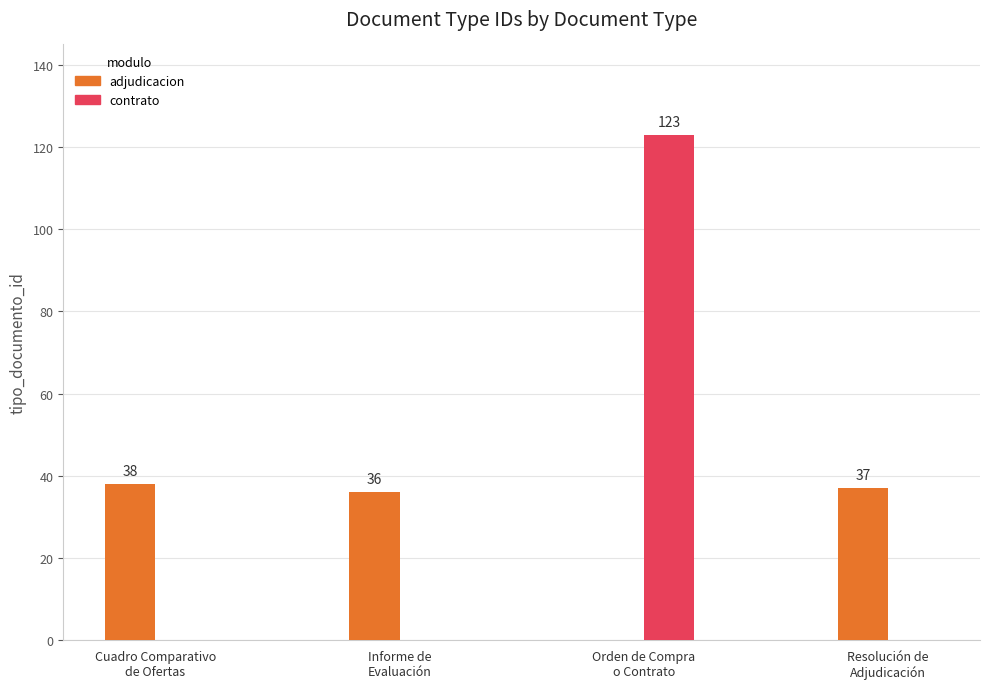

At which label does adjudicacion first exceed 37?

Cuadro Comparativo
de Ofertas